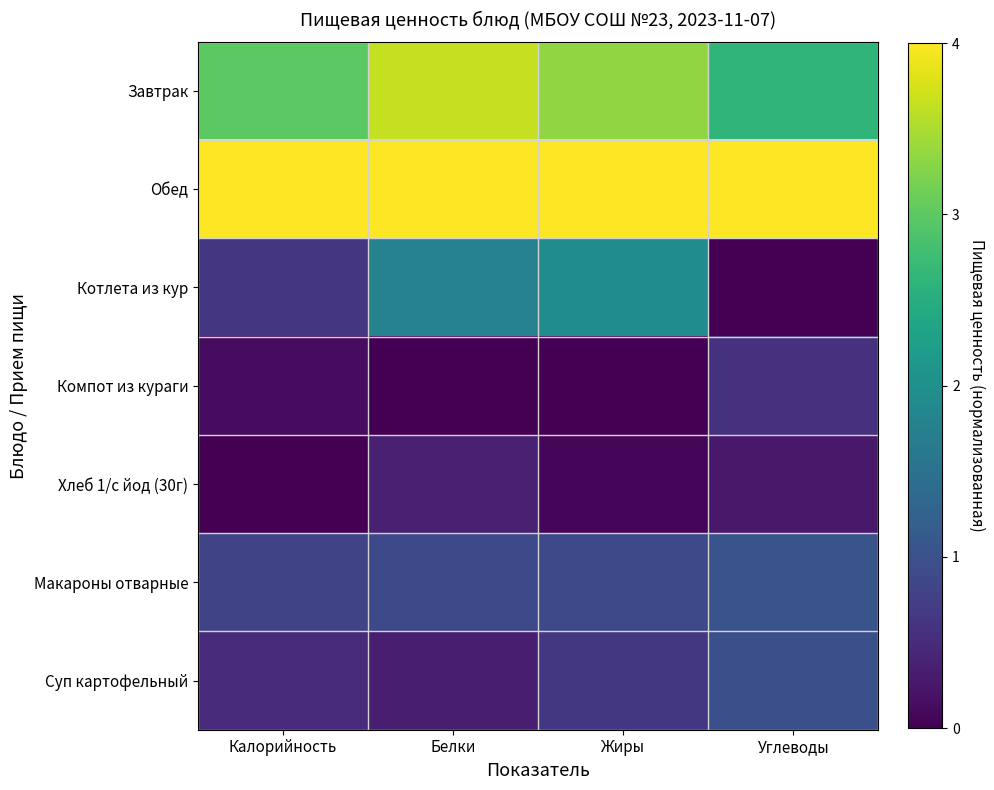

Count the number of data series in this chart.

7